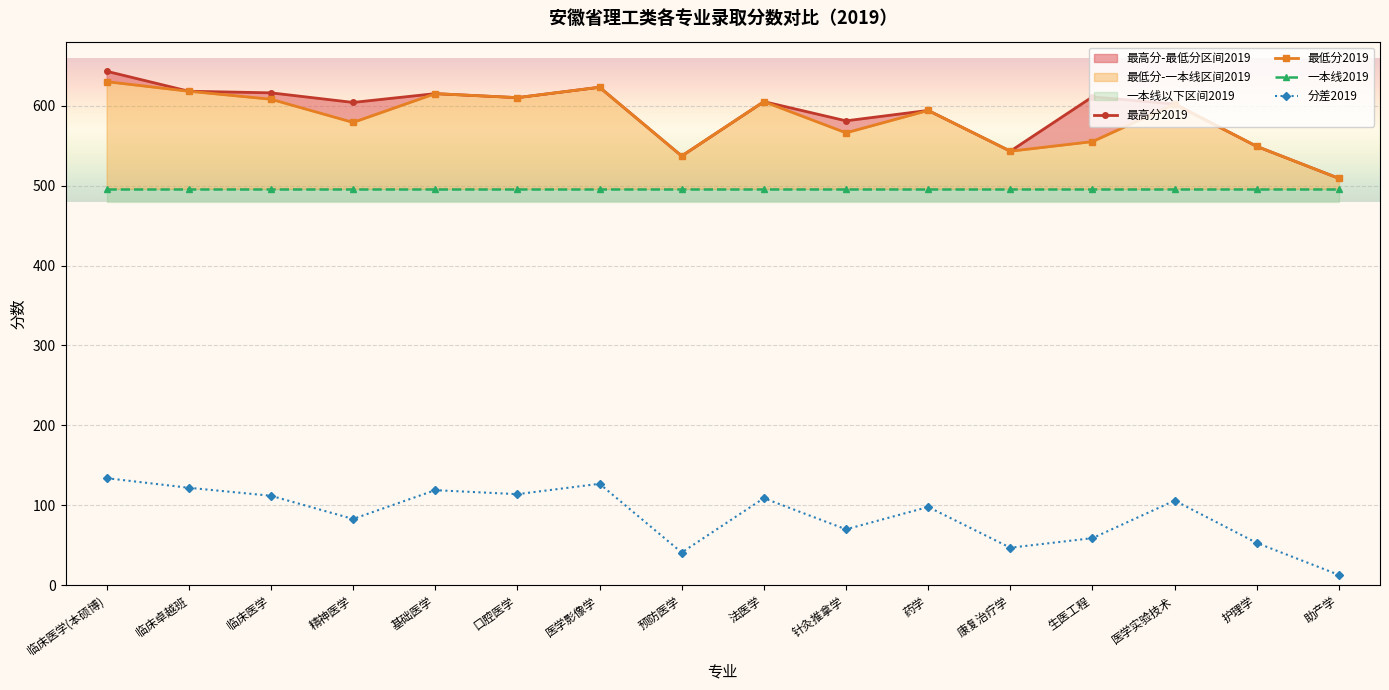

True or false: 最低分2019 and 一本线2019 intersect in this chart.

False